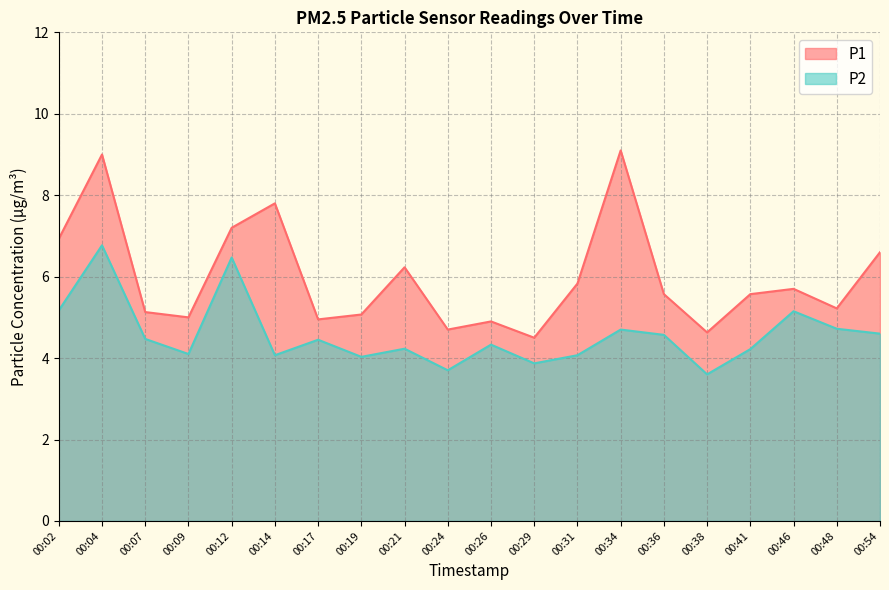

True or false: P2 and P1 intersect in this chart.

False